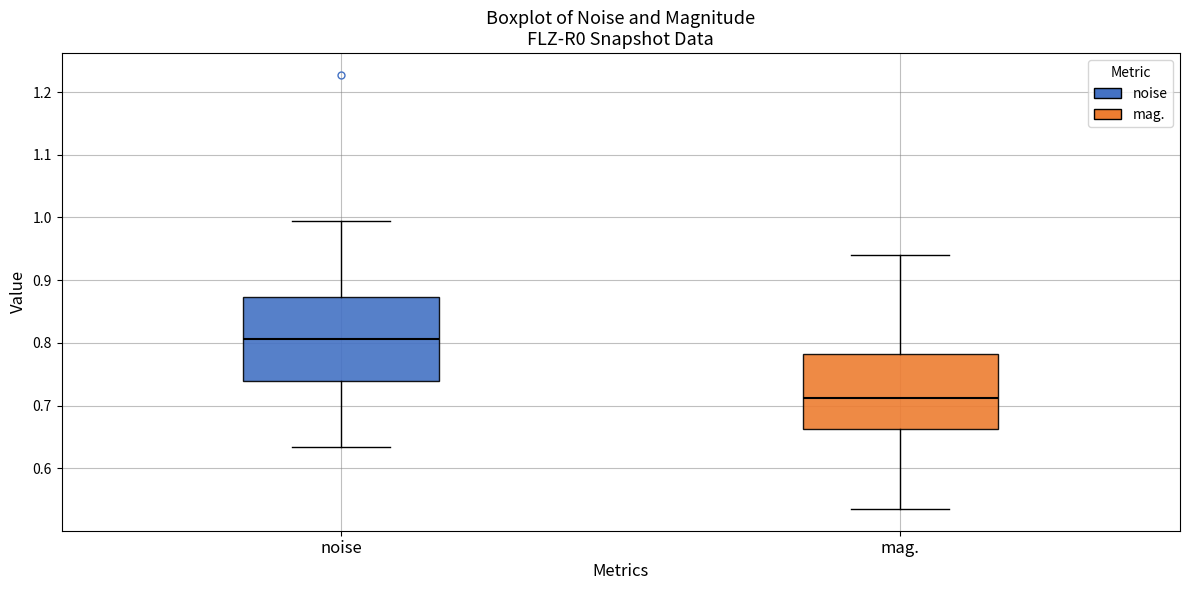

Comparing the boxes themselves (not the whiskers), which one is the tallest?

noise